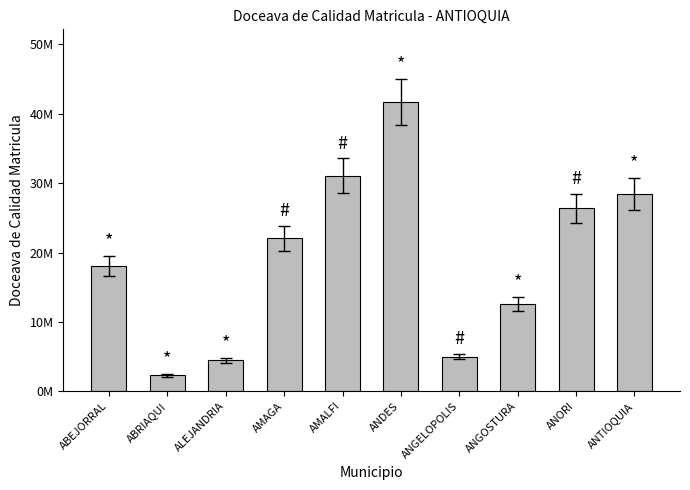

Are the bars horizontal?

No